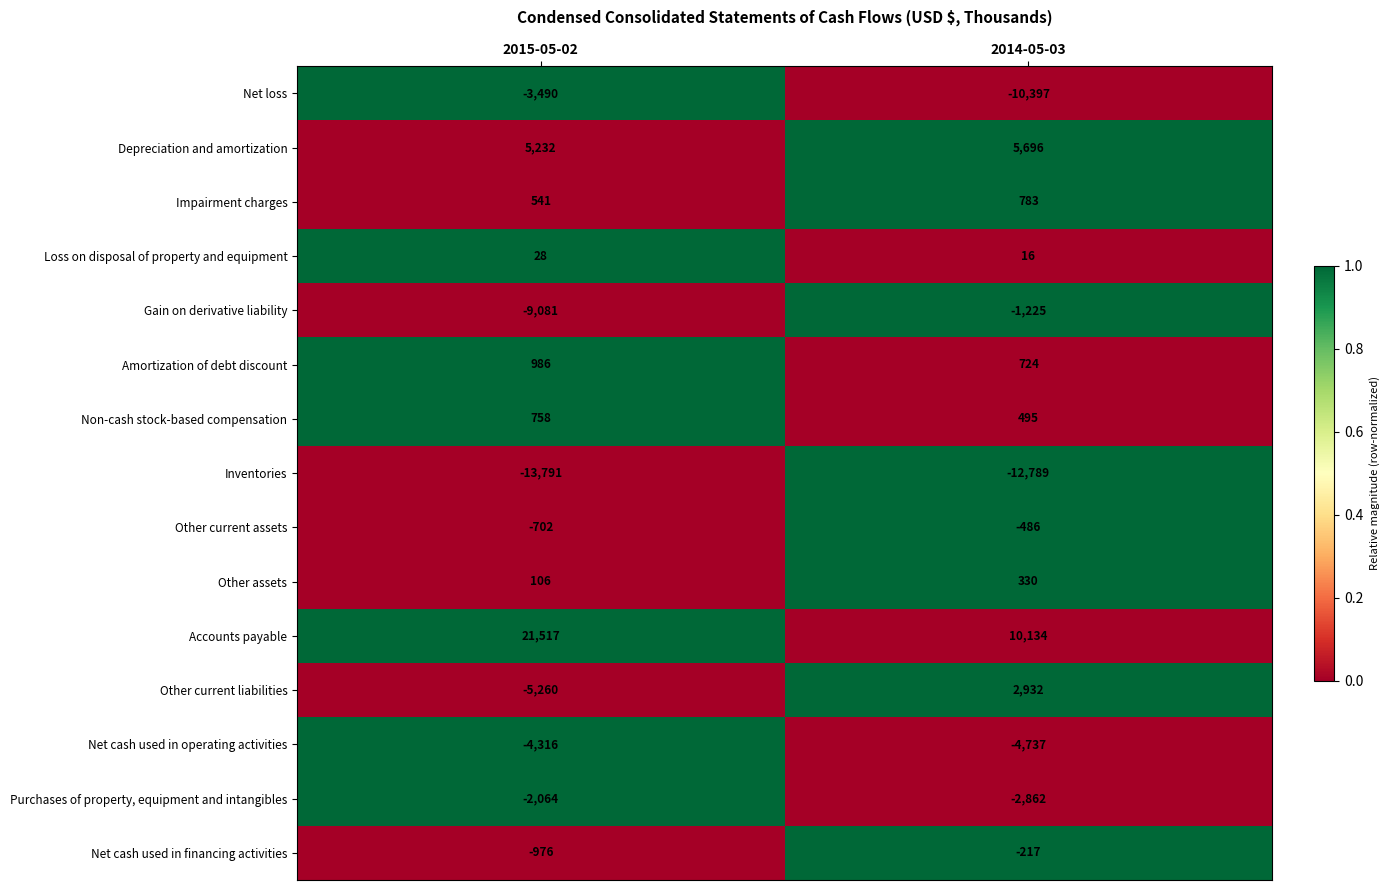

What is the lowest value of the Amortization of debt discount series?

724